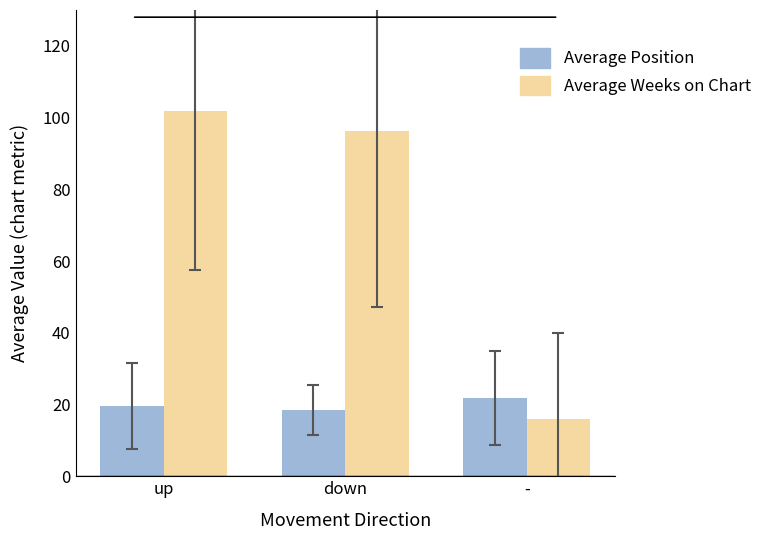

How many bars are there in each group?

2